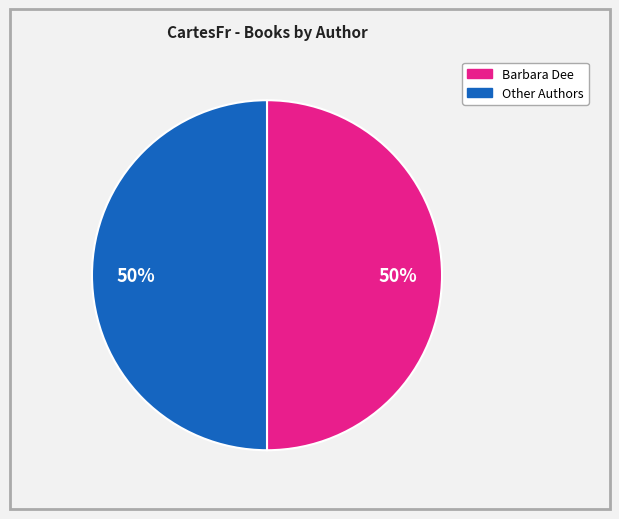

To the nearest percent, what is the average slice percentage?

50%